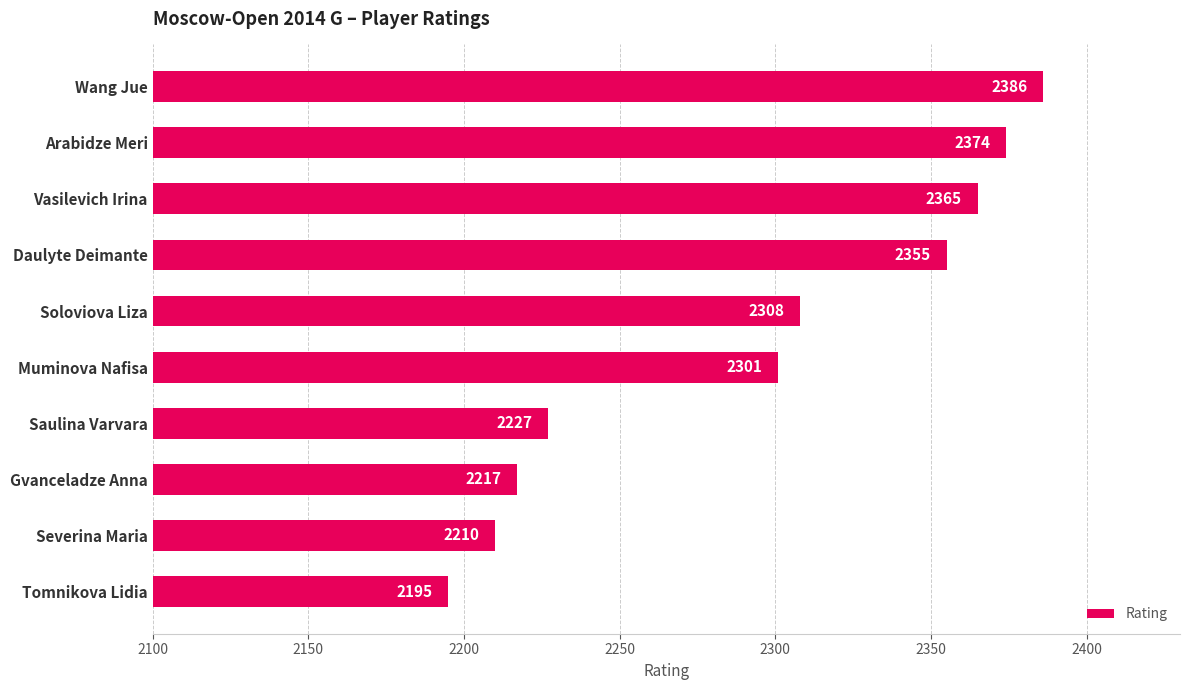

At which category does the chart reach its minimum across all series?

Tomnikova Lidia